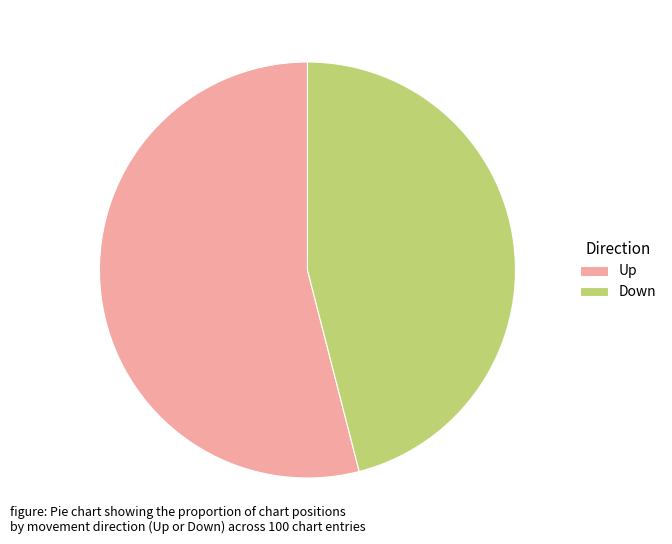

Approximately how many times larger is the value at Down compared to Up?

0.9